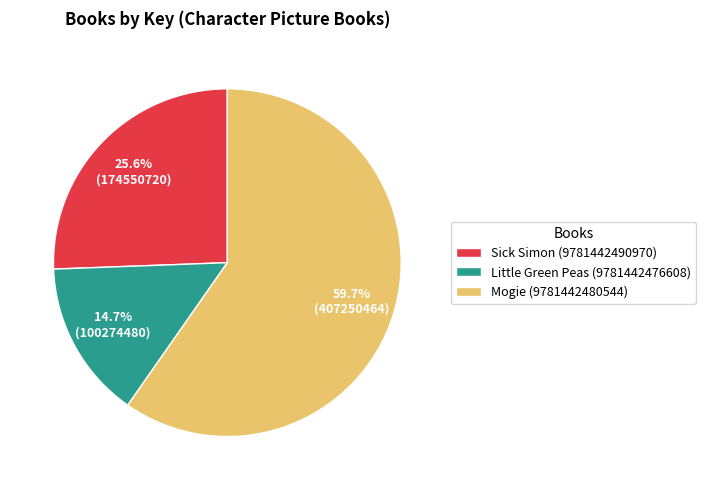

What is the total percentage of Mogie (9781442480544) and Sick Simon (9781442490970)?

85.3%